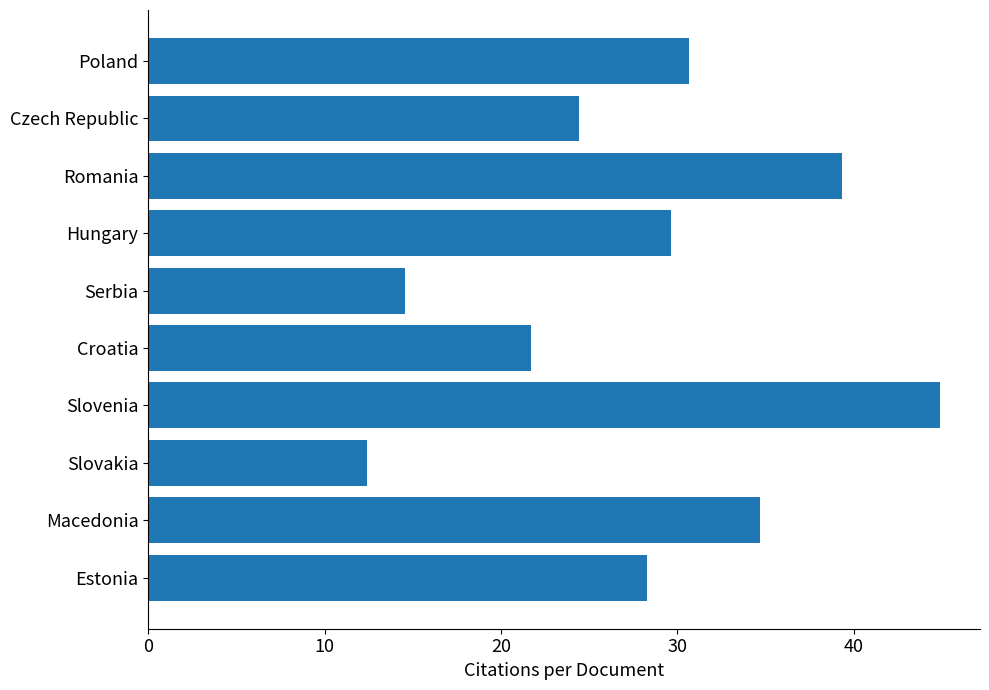

Which label corresponds to the smallest value in the chart?

Slovakia